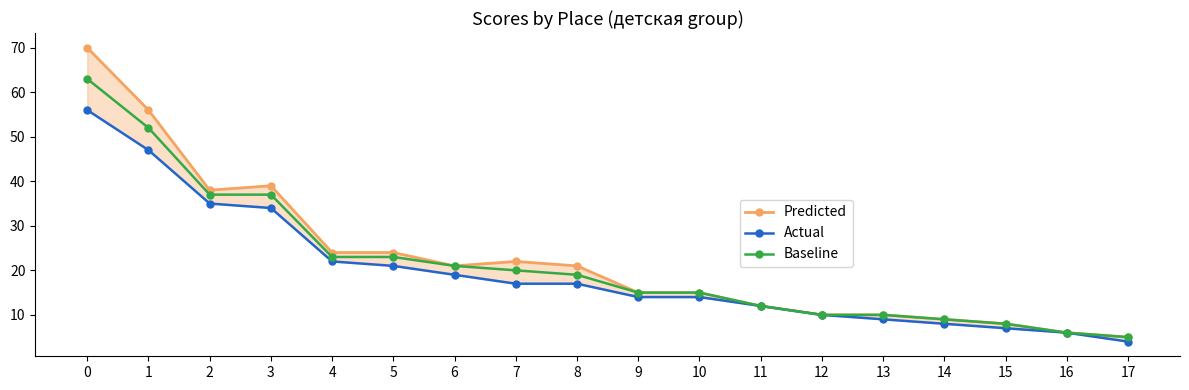

Rank the series by their maximum value, from highest to lowest.

Predicted, Baseline, Actual